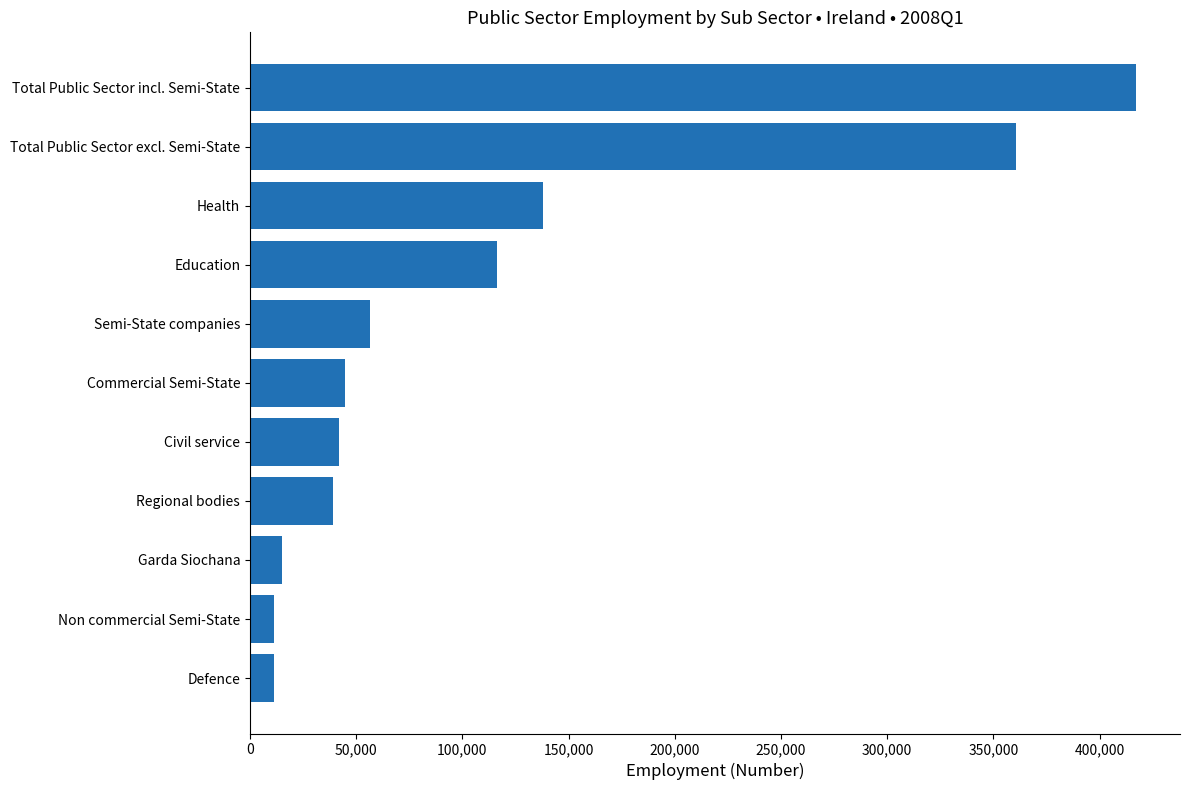

What is the difference between the maximum and minimum values?

405800